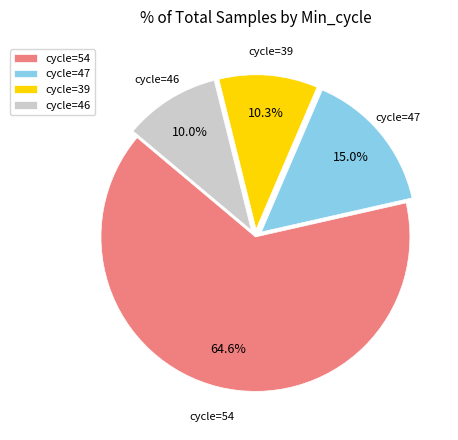

Which category has the biggest portion of the pie?

cycle=54